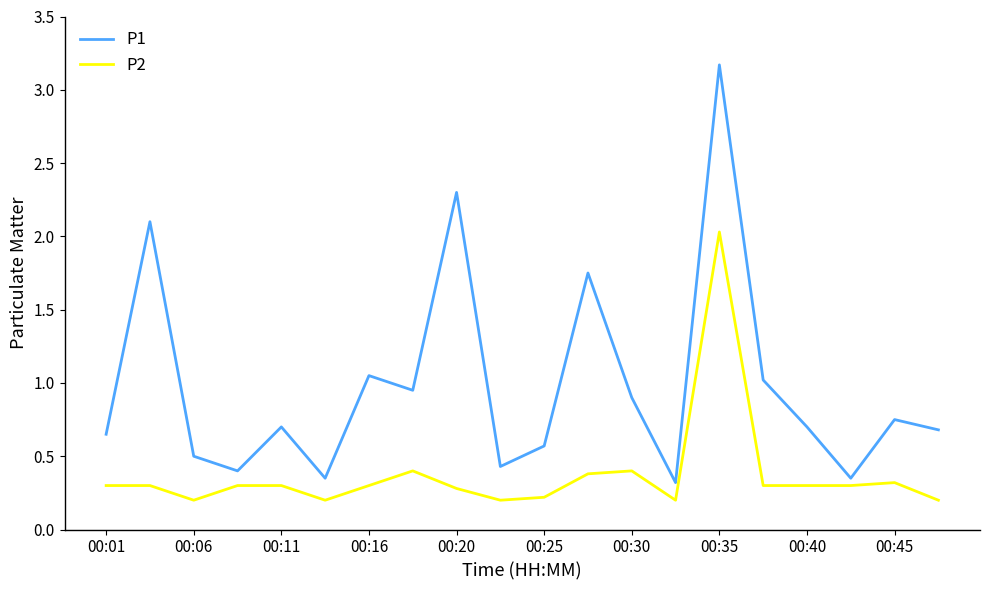

List the series in order of their overall mean, lowest first.

P2, P1